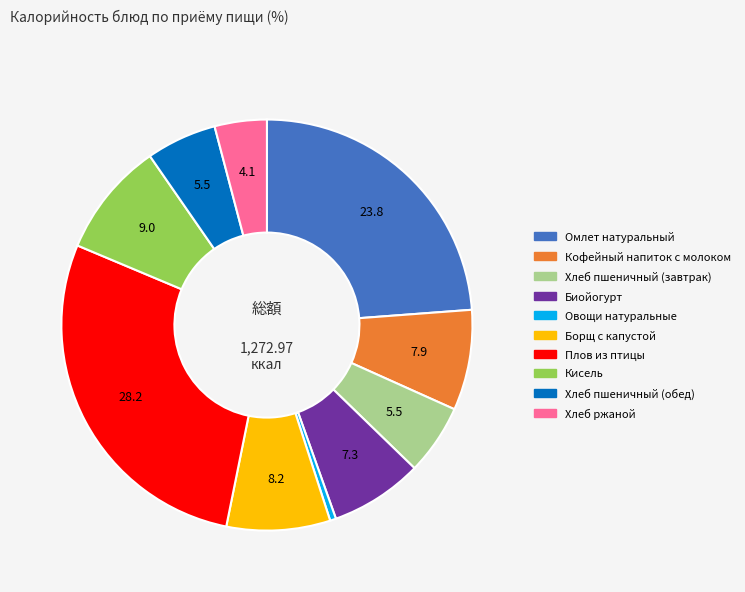

Approximately how many times larger is the value at Кофейный напиток с молоком compared to Плов из птицы?

0.3